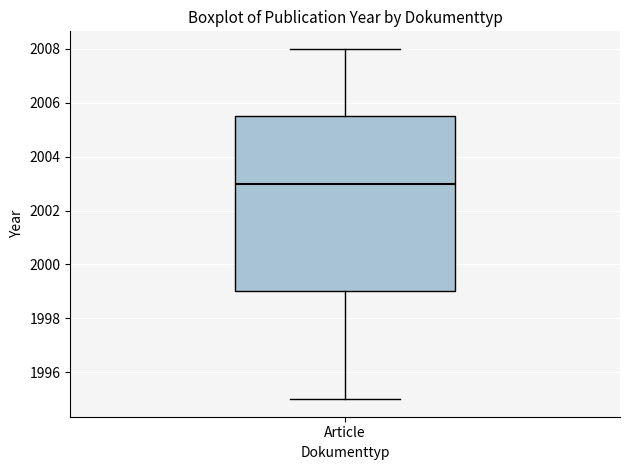

Where is the upper edge of the box for Article on the y-axis? The values are not printed on the chart, so give them approximately, as read against the axis.

2005.6